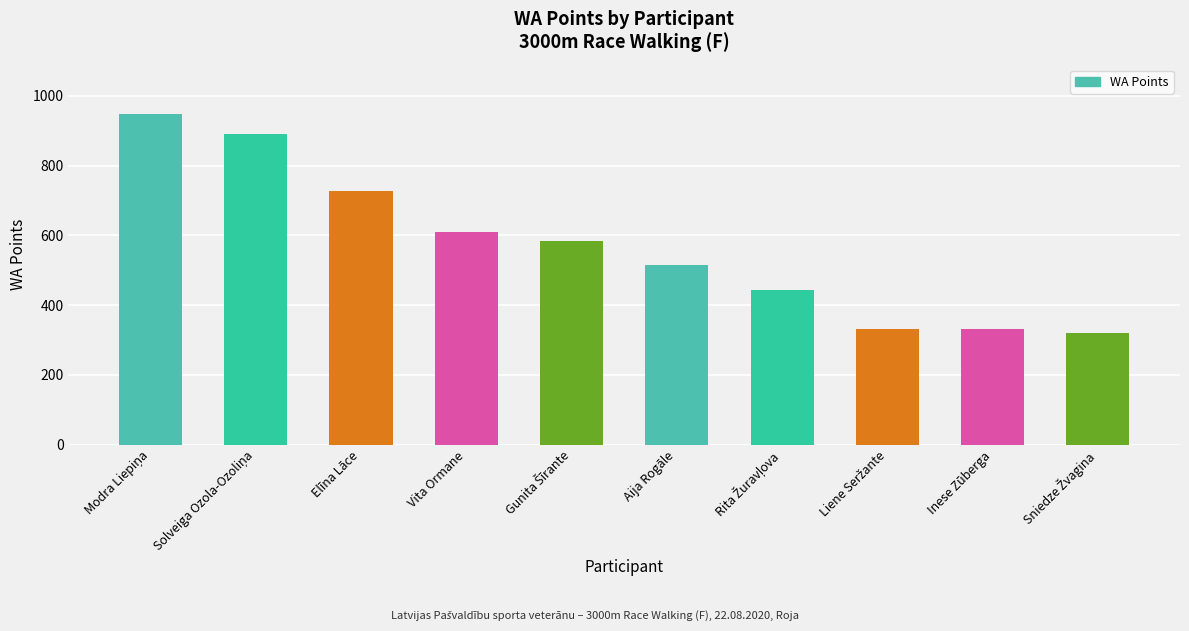

True or false: the data shows 516 at Aija Rogāle.

True